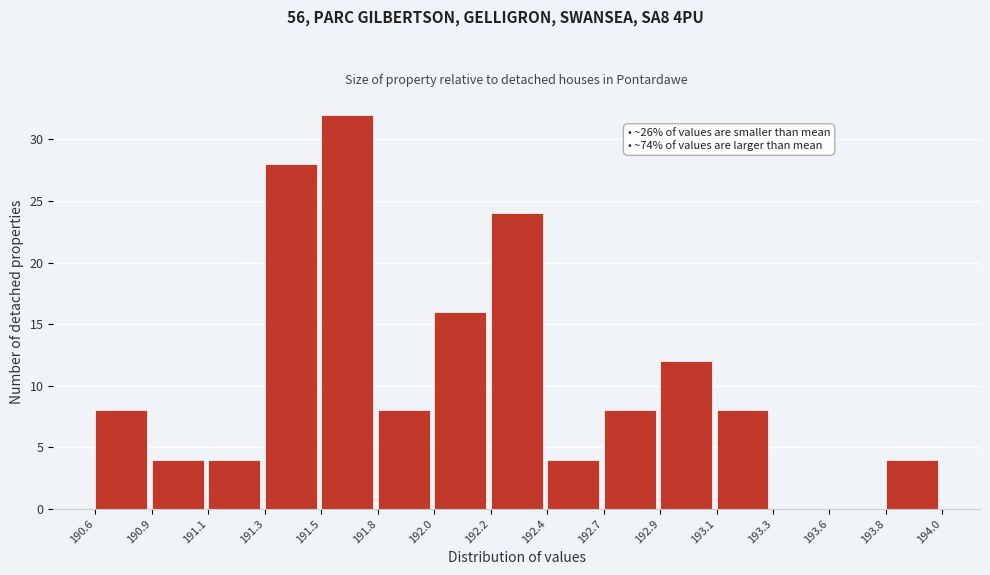

Reading left to right, transcribe all the data shown in this chart.

190.6=8	190.9=4	191.1=4	191.3=28	191.5=32	191.8=8	192.0=16	192.2=24	192.4=4	192.7=8	192.9=12	193.1=8	193.3=0	193.6=0	193.8=4